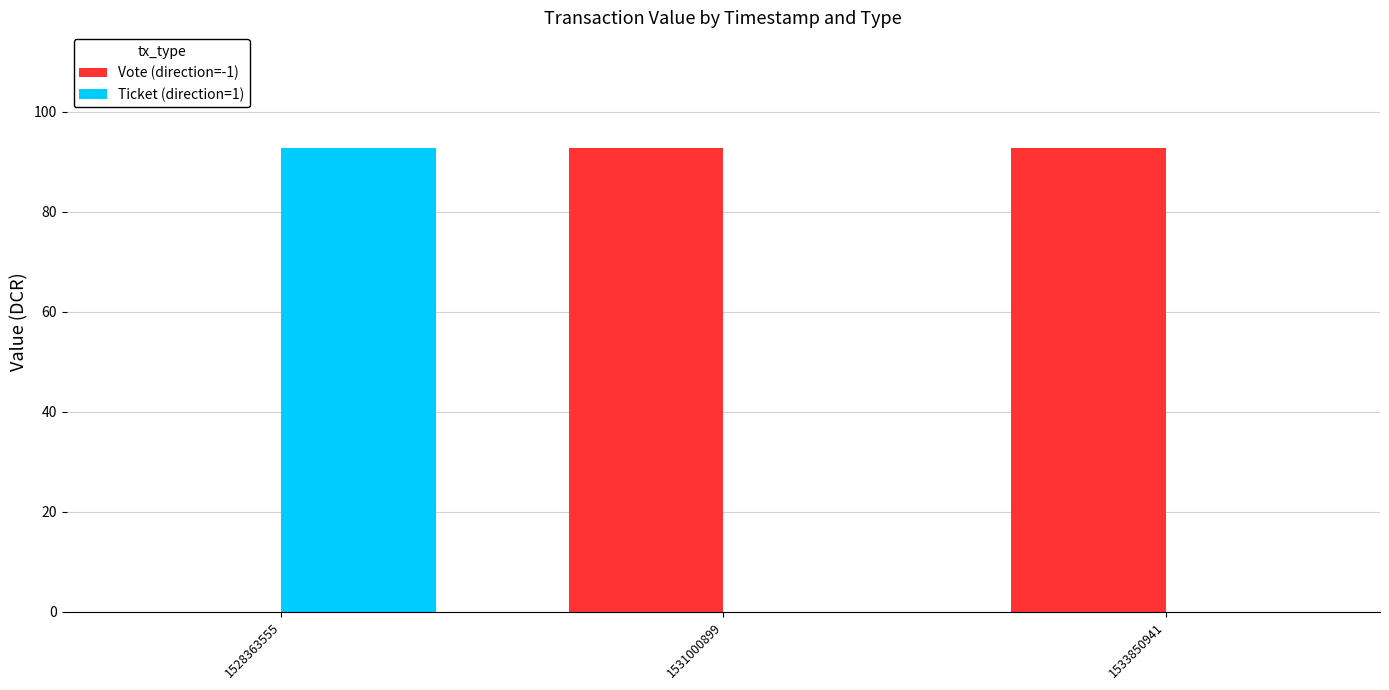

True or false: Vote (direction=-1) has a value of 92.7 at 1533850941.

True